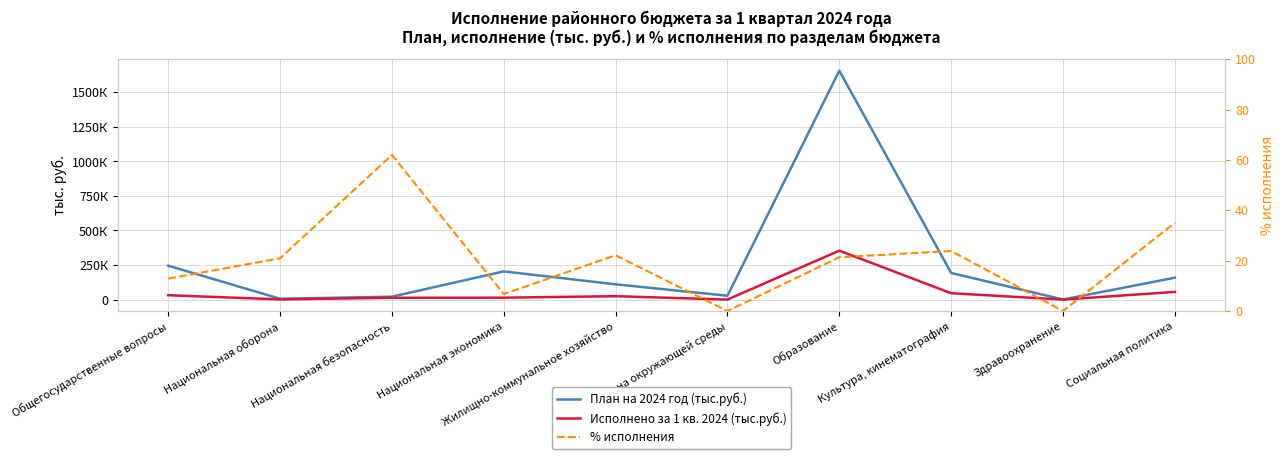

What is the sum of the План на 2024 год (тыс.руб.) values at Культура, кинематография and Национальная безопасность?

213339.9